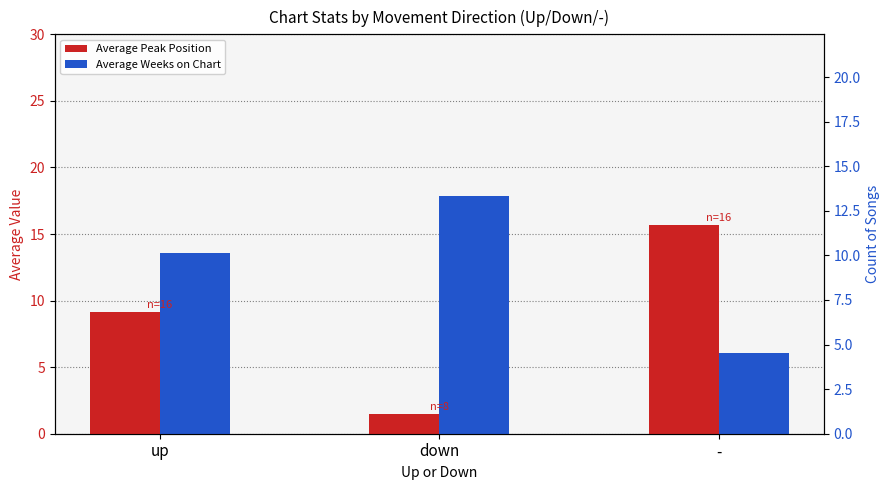

The Average Peak Position series shows 27.4 at -. True or false?

False